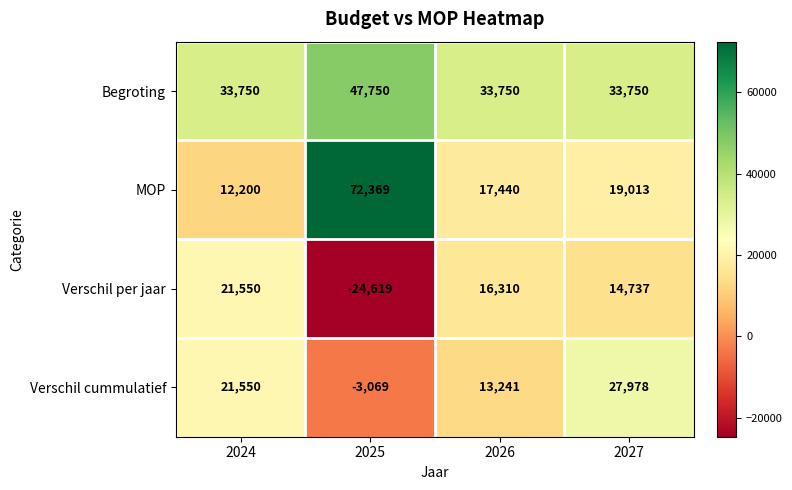

Reading left to right, extract all data points from this chart.

Begroting: 2024=33750	2025=47750	2026=33750	2027=33750
MOP: 2024=12200	2025=72369	2026=17440	2027=19013
Verschil per jaar: 2024=21550	2025=-24619	2026=16310	2027=14737
Verschil cummulatief: 2024=21550	2025=-3069	2026=13241	2027=27978